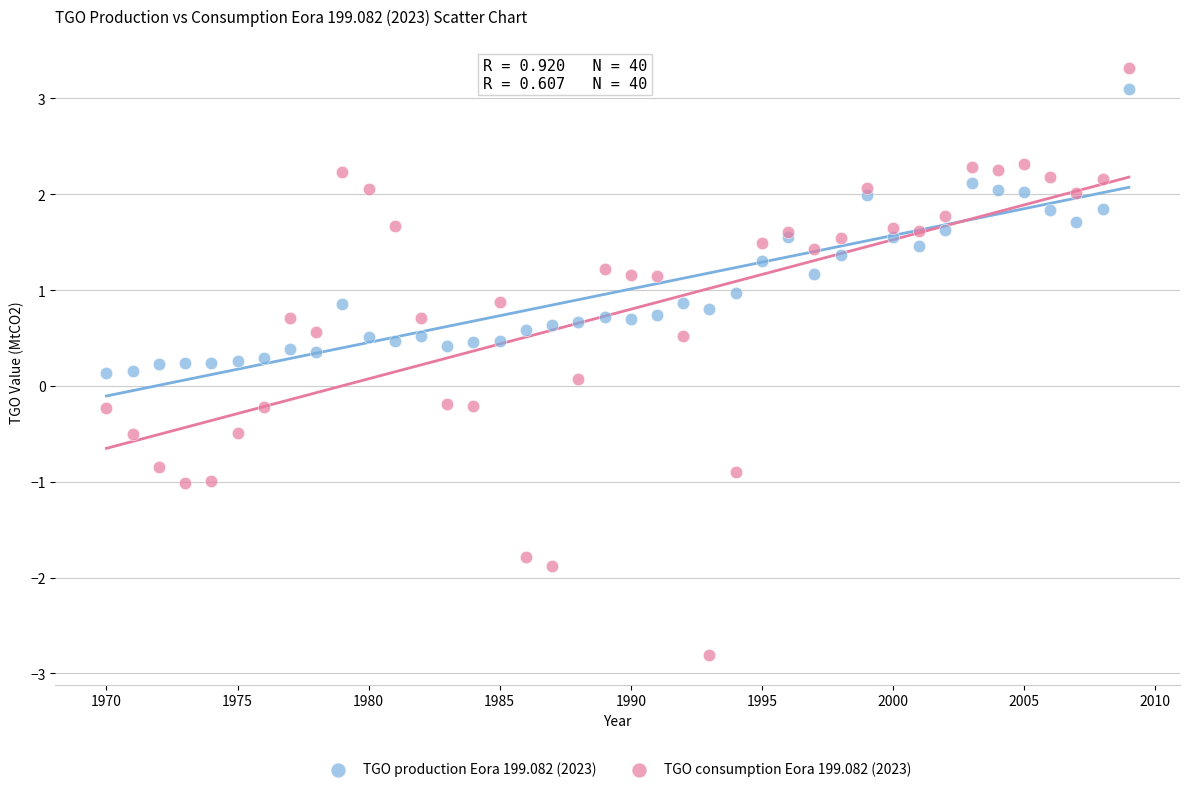

Which series reaches the minimum Y coordinate?

TGO consumption Eora 199.082 (2023)